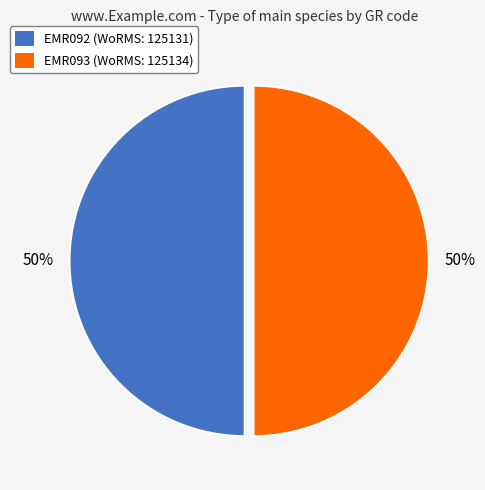

What percentage is the EMR093 slice, to the nearest percent?

50%